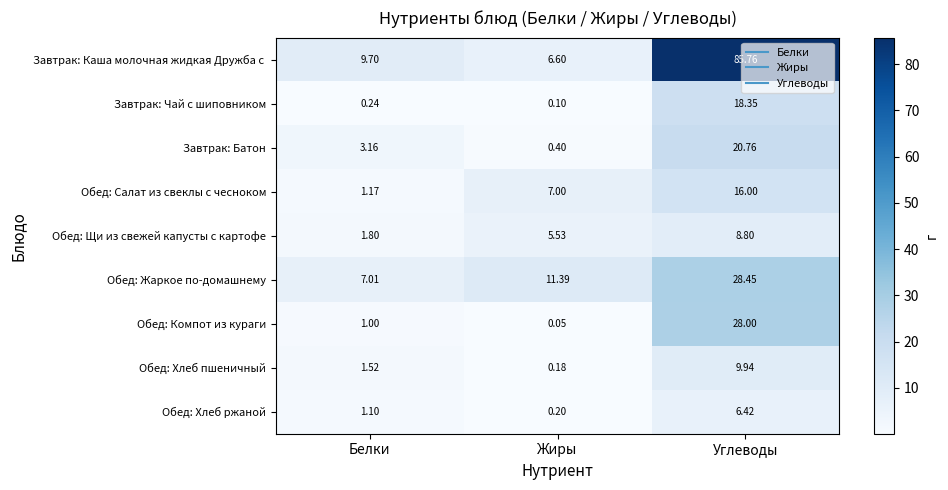

At which label does Обед: Компот из кураги reach its peak?

Углеводы